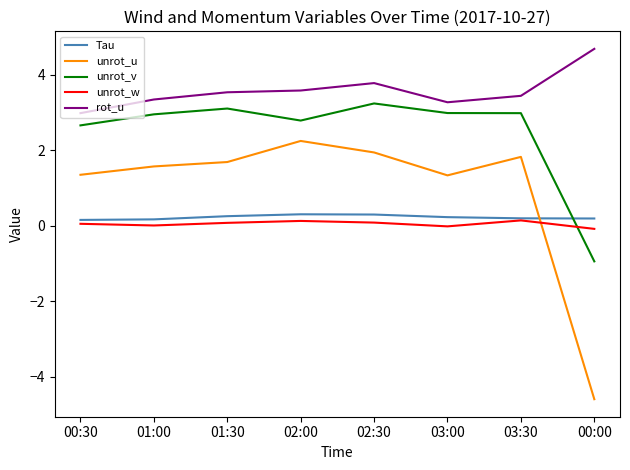

How many values in the rot_u series exceed 3?

7